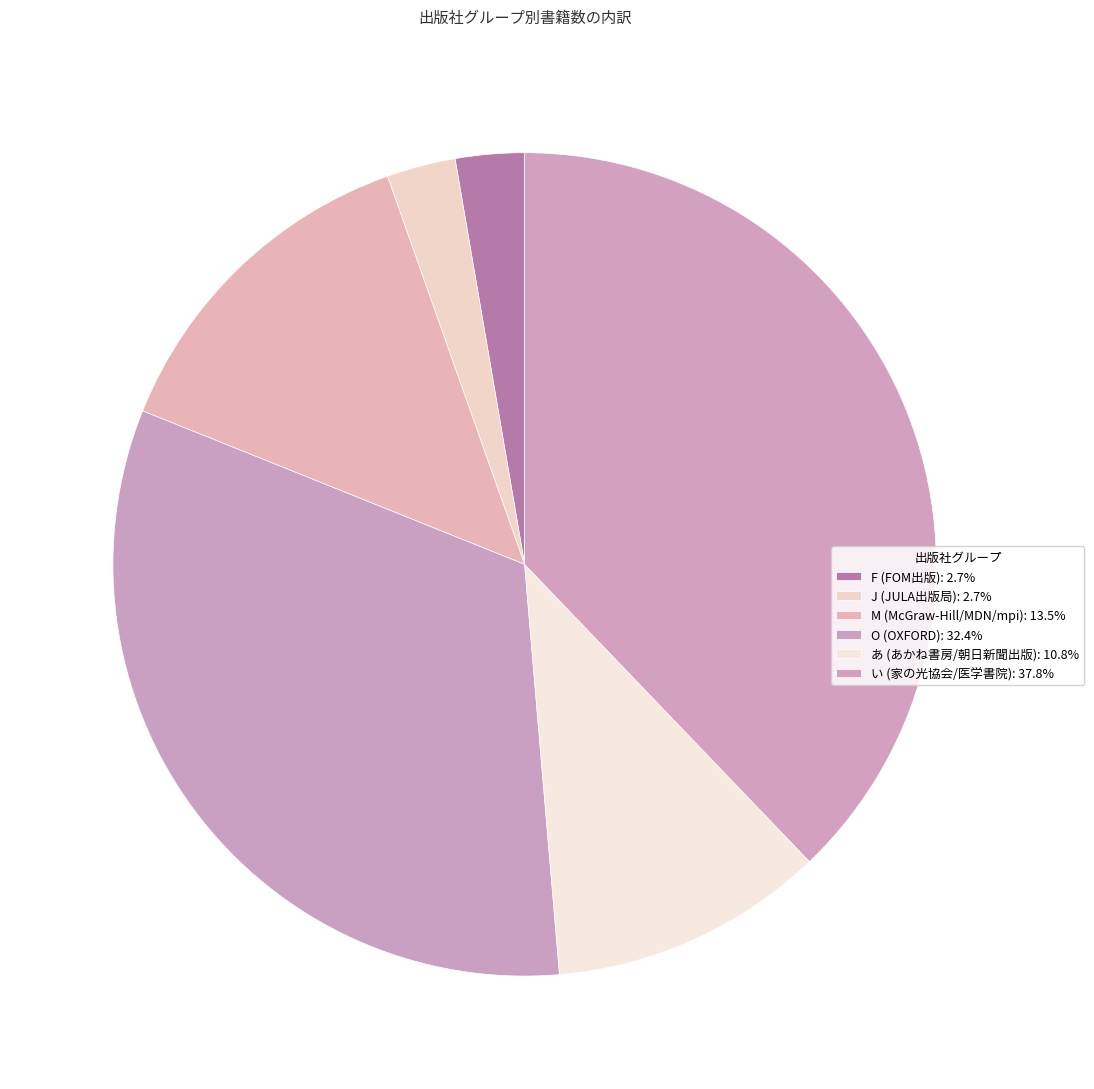

Which category has the biggest portion of the pie?

い (家の光協会/医学書院)